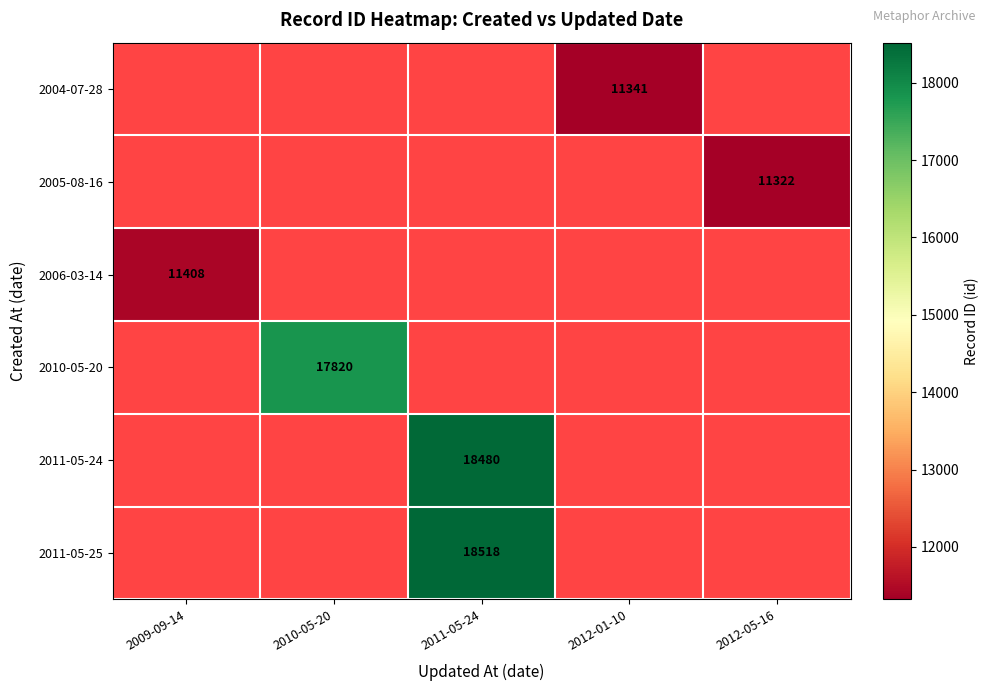

True or false: 2010-05-20 has a value of 17820 at 2010-05-20.

True